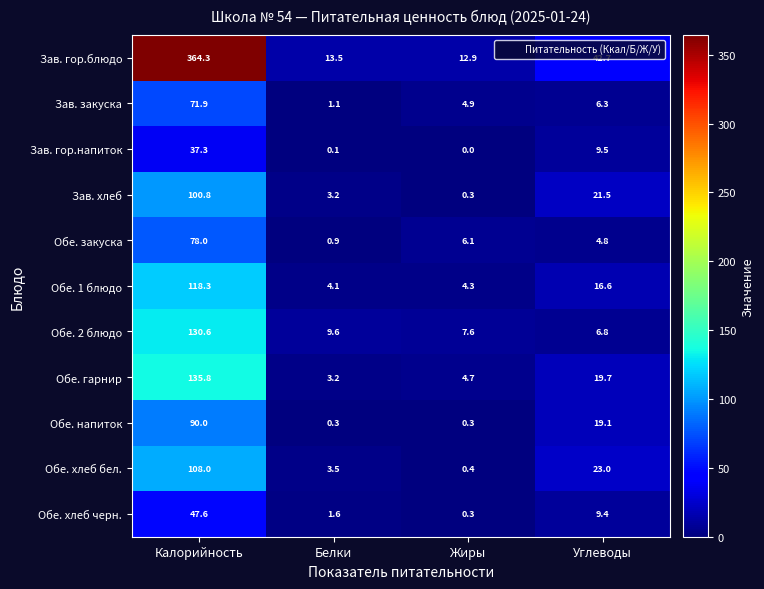

Is the value of Обе. закуска at Углеводы greater than the value of Зав. гор.напиток at Жиры?

Yes